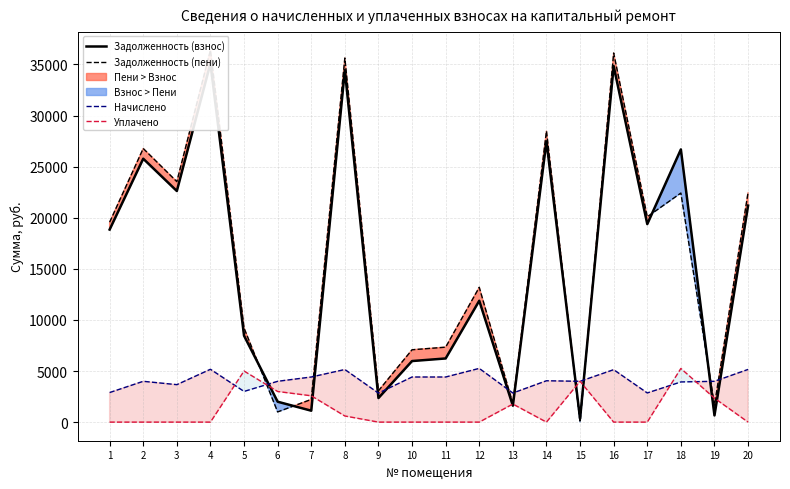

Reading left to right, extract all data points from this chart.

Задолженность (взнос): 18840.1	25774.2	22614.0	35097.9	8458.4	1997.5	1118.0	34439.1	2357.1	5976.2	6230.3	11875.2	1610.0	27474.8	333.0	34833.3	19375.3	26680.8	653.2	21183.6
Задолженность (пени): 19563.5	26772.6	23530.5	36390.7	9209.1	998.4	2221.8	35626.1	3066.9	7079.9	7334.0	13189.5	1791.7	28486.8	1.4	36116.4	20089.0	22414.0	1651.6	22472.5
Начислено: 2893.8	3993.6	3666.0	5171.4	3003.0	3993.6	4414.8	5148.0	2839.2	4414.8	4414.8	5257.2	2847.0	4048.2	3993.6	5132.4	2854.8	3931.2	3993.6	5155.8
Уплачено: 0.0	0.0	0.0	0.0	5000.0	2997.5	2576.0	600.0	0.0	0.0	0.0	0.0	1767.1	0.0	3993.0	0.0	0.0	5249.6	2342.0	0.0